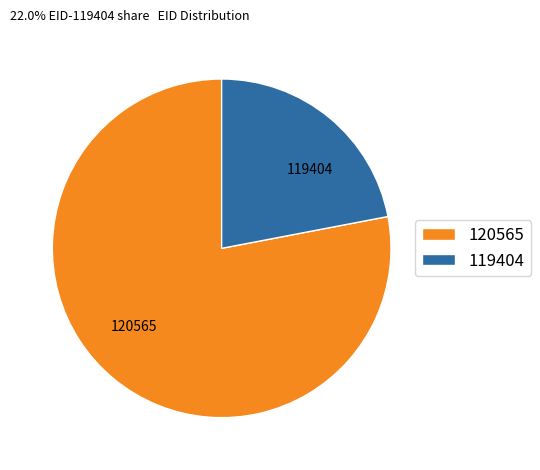

How many segments does this pie chart have?

2